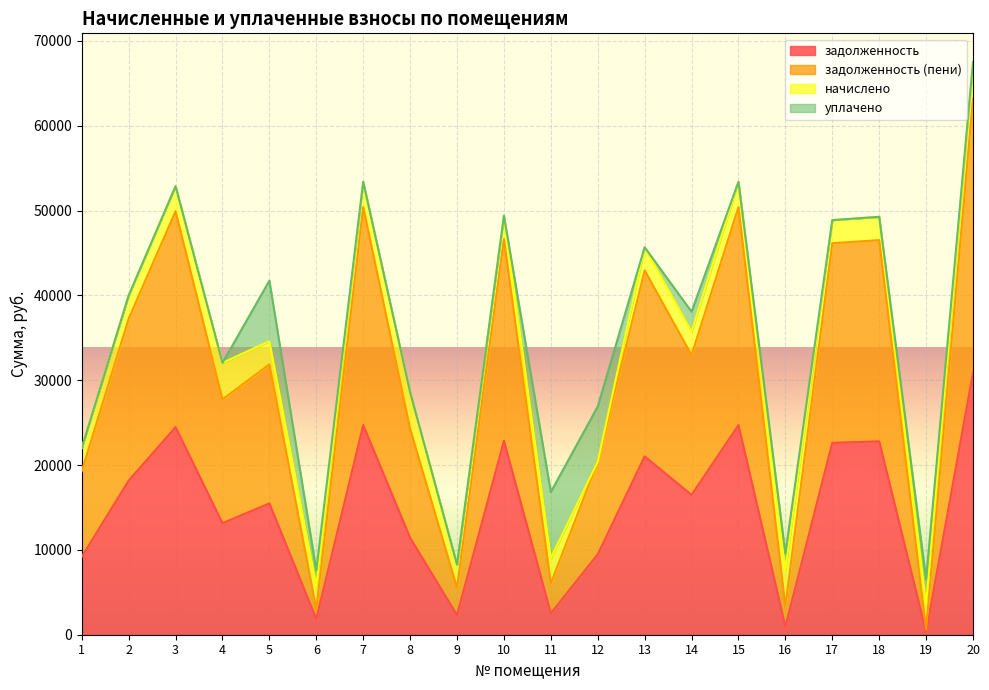

The задолженность series shows 1858.0 at 6. True or false?

True